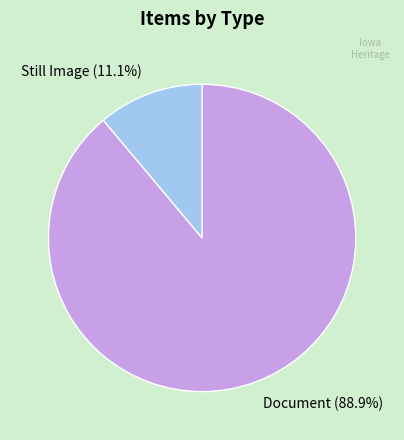

Rank the categories by value from lowest to highest.

Still Image (11.1%), Document (88.9%)